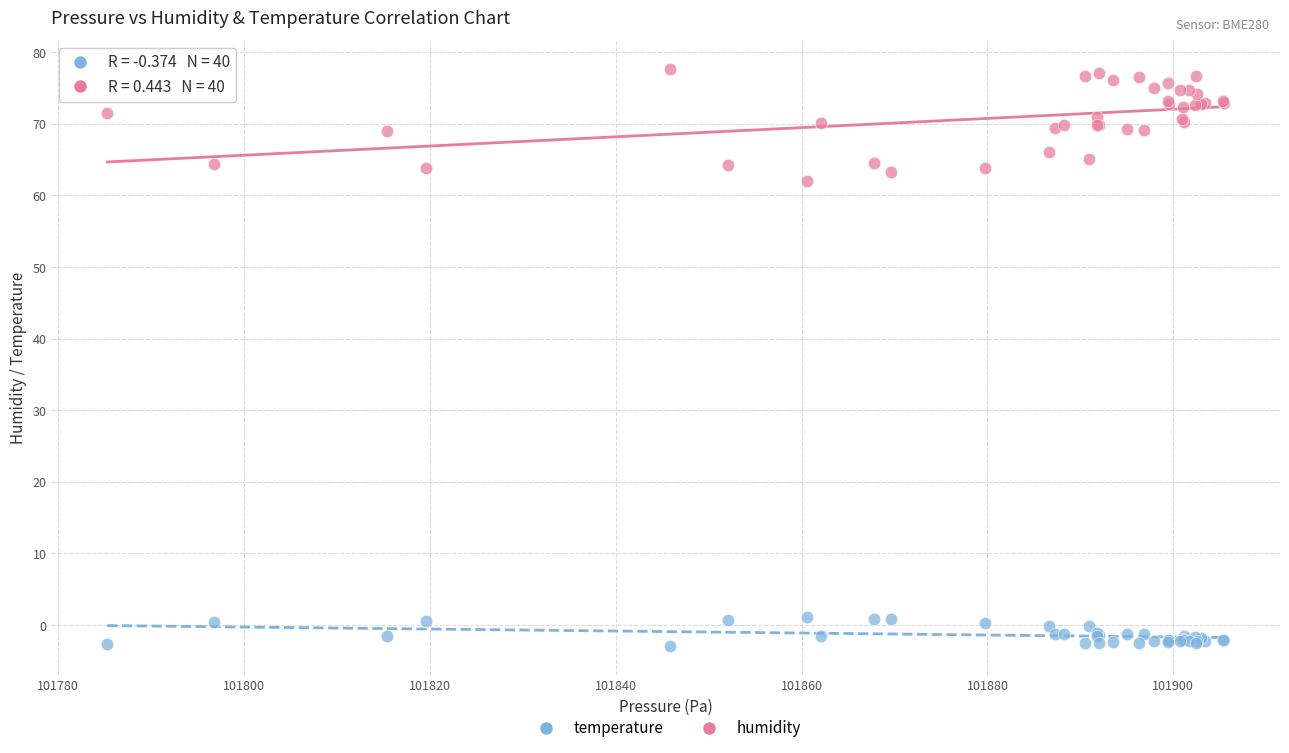

Across all series, what Y value is closest to 37?

62.1